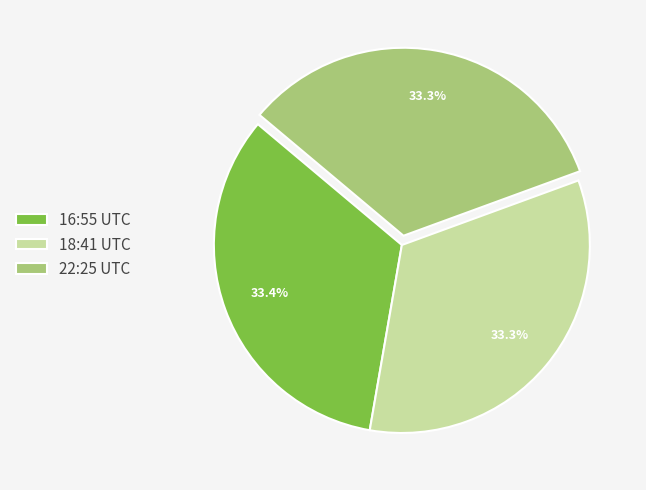

Do 22:25 UTC and 18:41 UTC together represent more than half of the pie?

Yes